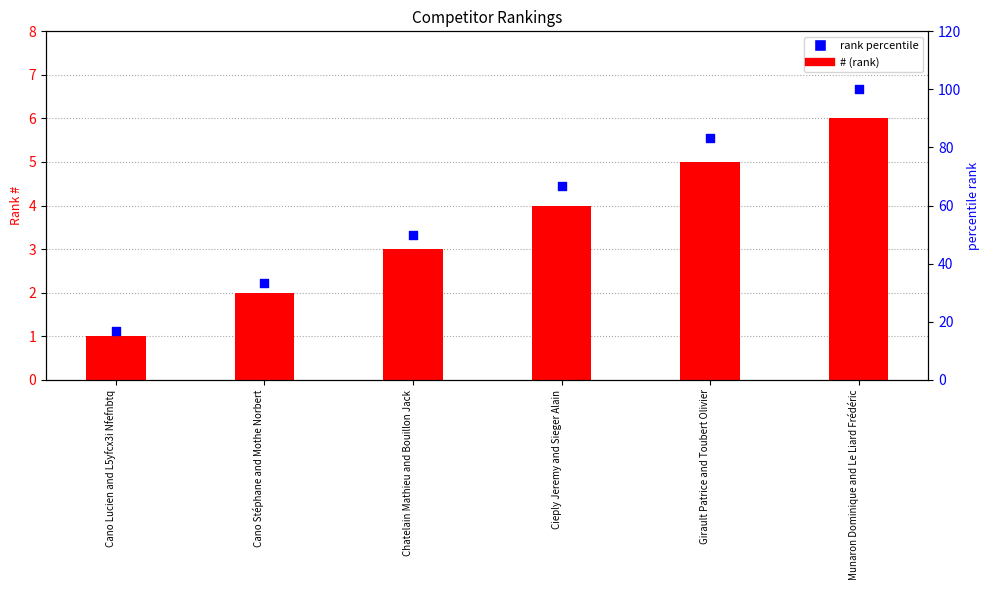

Is the value of rank percentile at Chatelain Mathieu and Bouillon Jack greater than the value of # at Cano Lucien and L5yfcx3i Nfefnbtq?

Yes